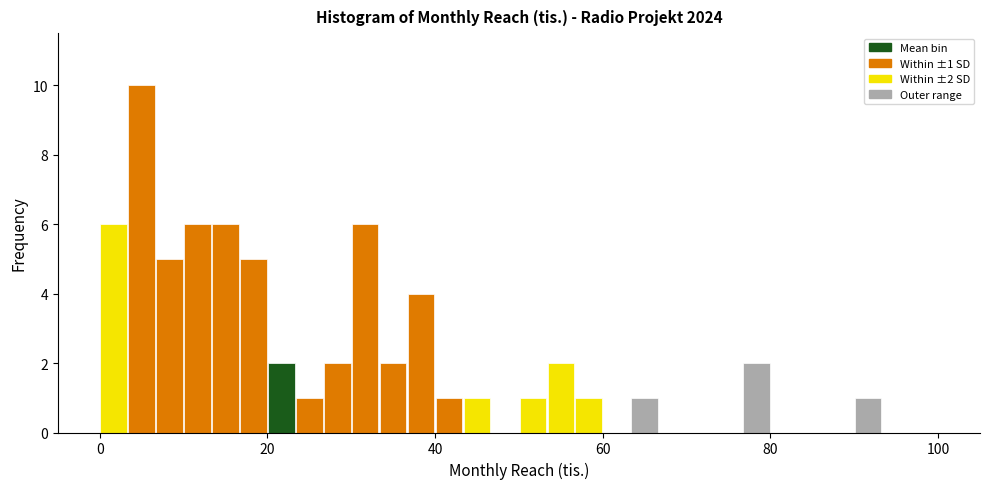

Read against the x-axis, roughly where is the centre of the tallest bar?

6